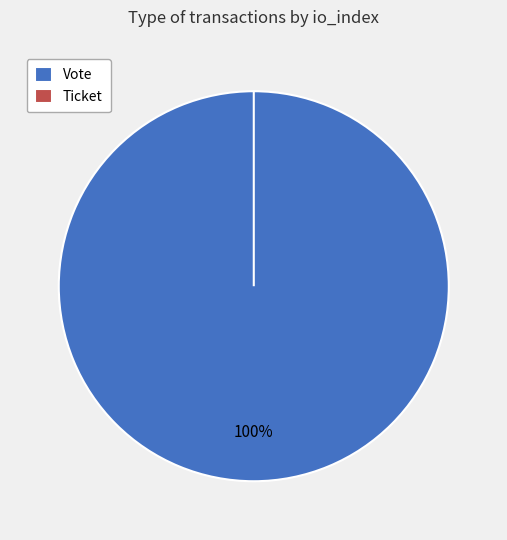

Is there any slice that represents more than half of the pie?

Yes